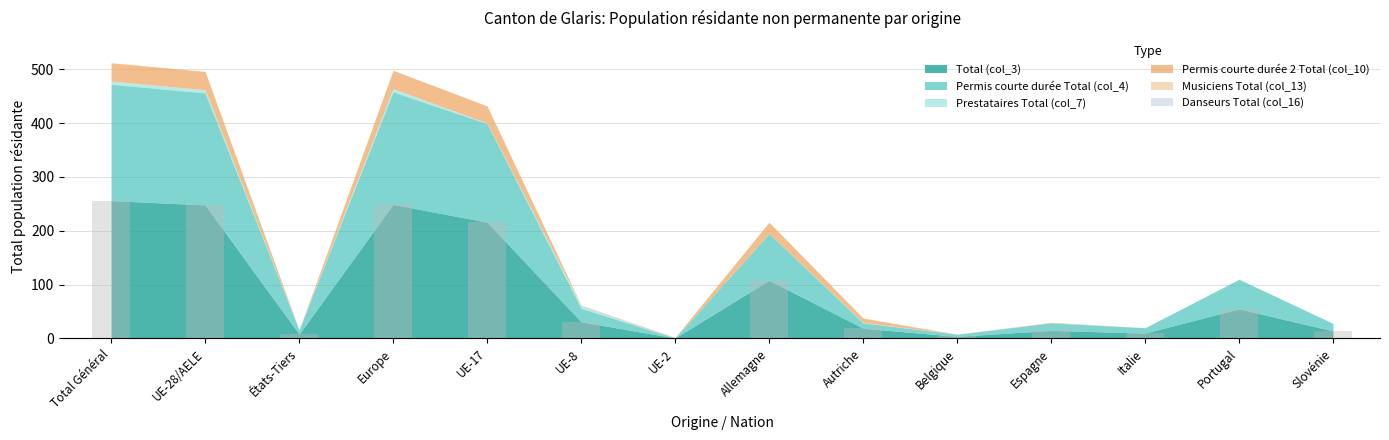

What is the ratio of the value at UE-17 to the value at Espagne?

14.4